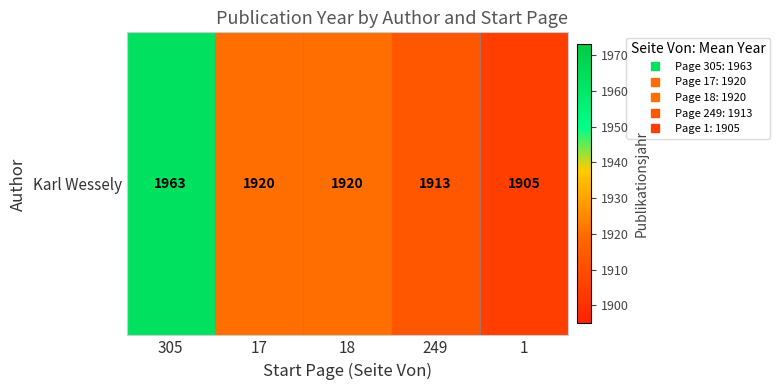

Reading left to right, transcribe all the data shown in this chart.

305=1963	17=1920	18=1920	249=1913	1=1905